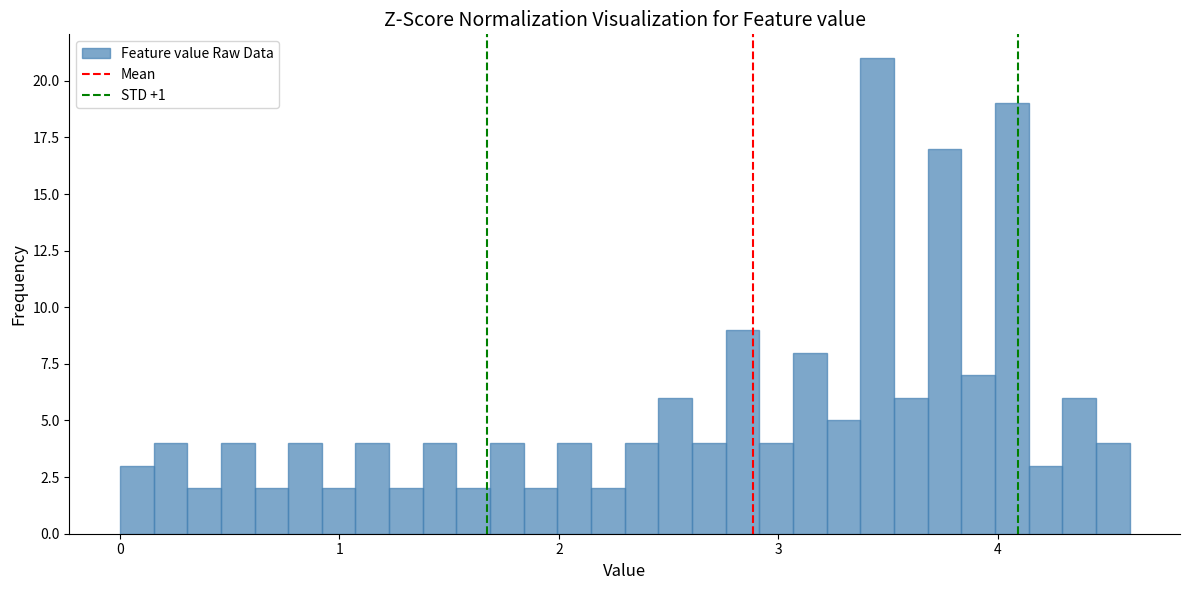

Read against the x-axis, roughly where is the centre of the tallest bar?

3.5